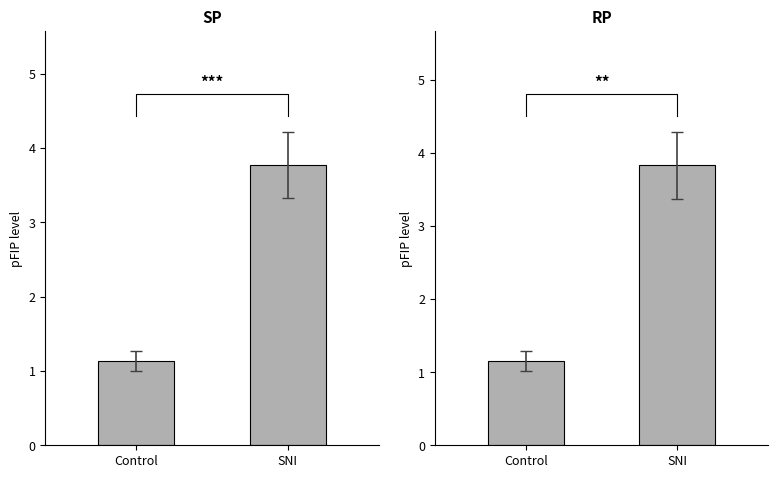

What is the sum of all RP values?

5.0